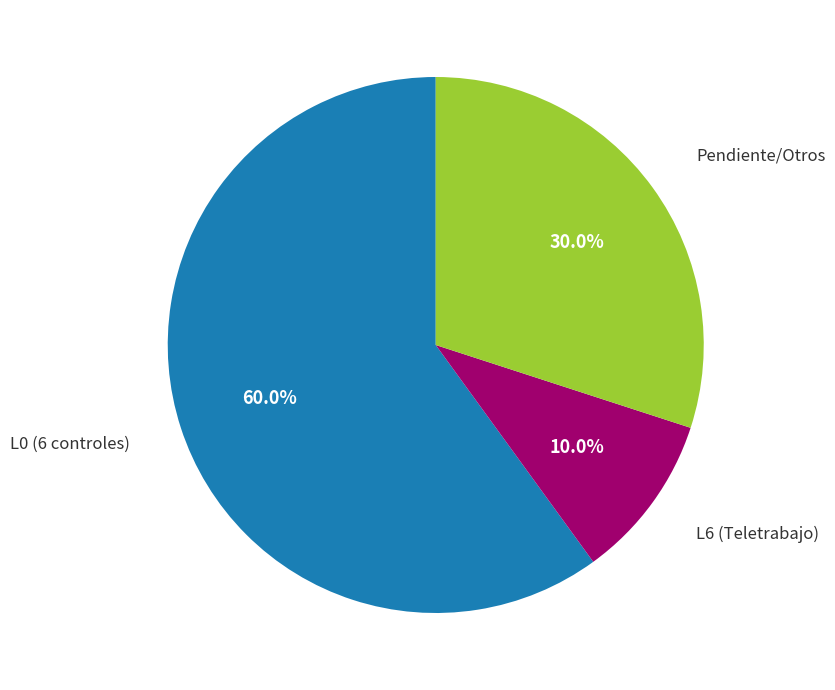

Is there a majority slice in this chart?

Yes